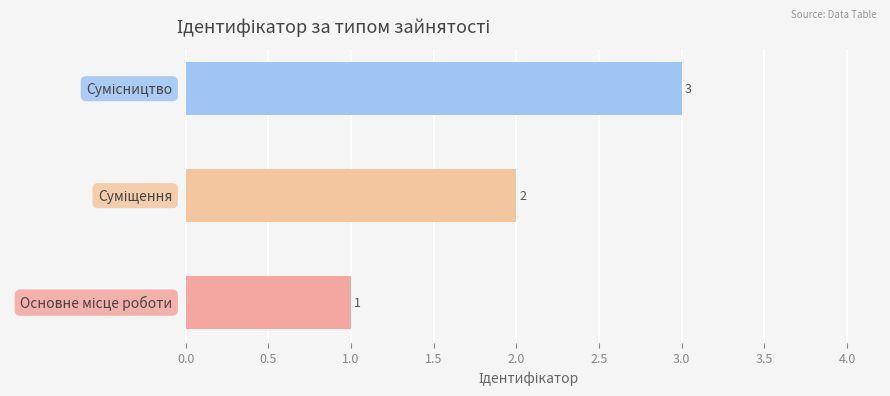

Are the bars grouped side by side (vs. stacked)?

No